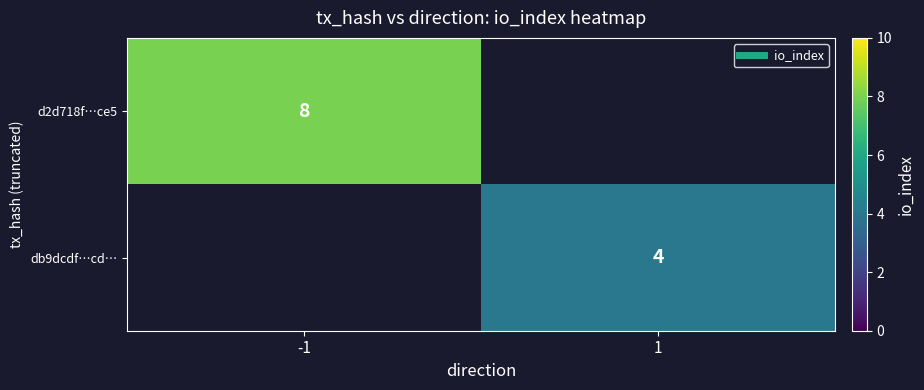

True or false: d2d718f…ce5 has a value of 1.7 at -1.

False